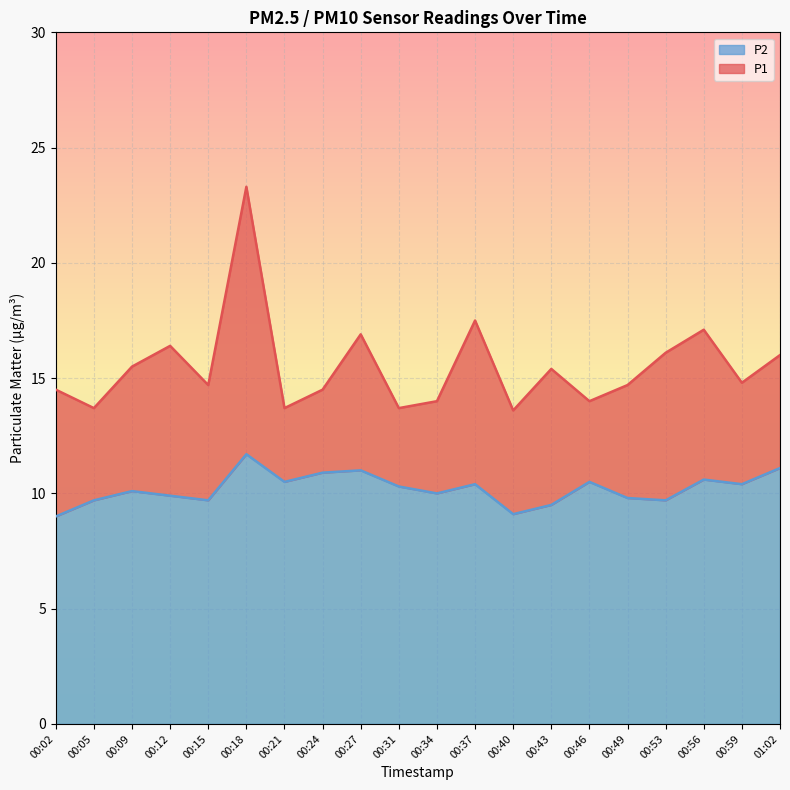

What is the total value across all series at 00:24?

14.5